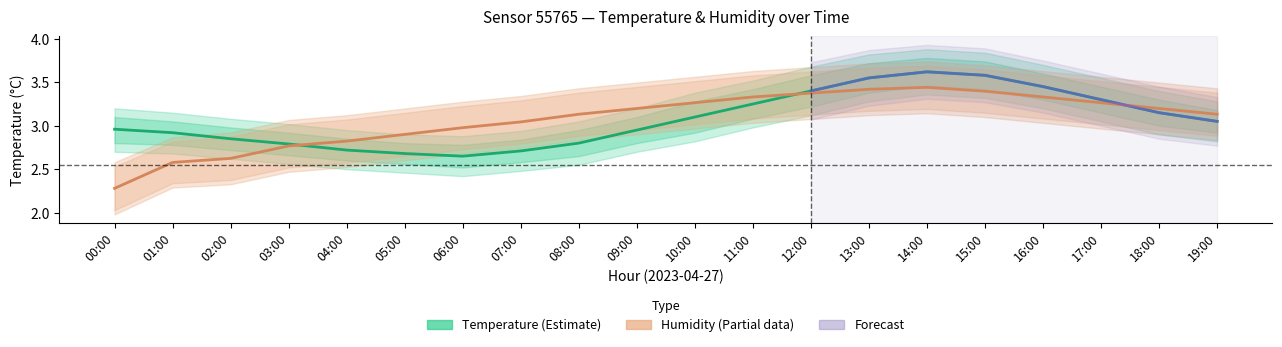

What is the label of the 17th point from the left?

16:00